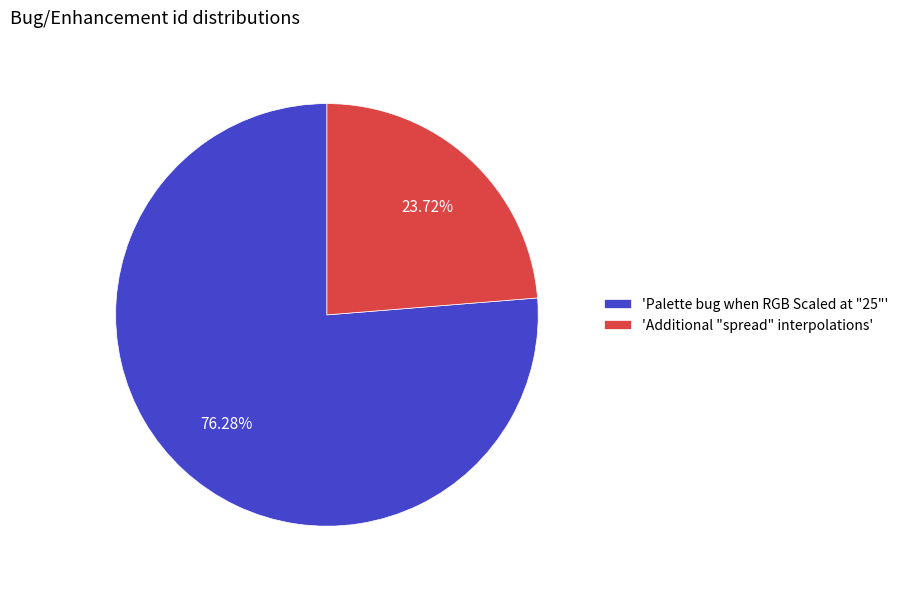

What is the majority slice?

'Palette bug when RGB Scaled at "25"'